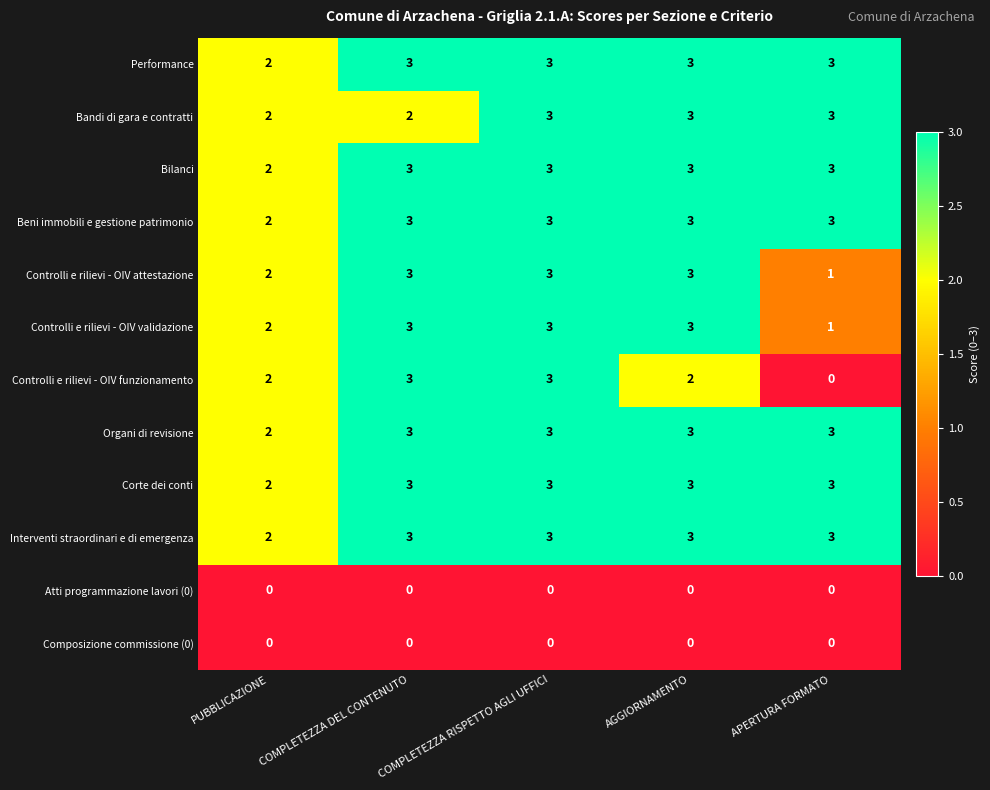

What is the average value of the Bilanci series?

3